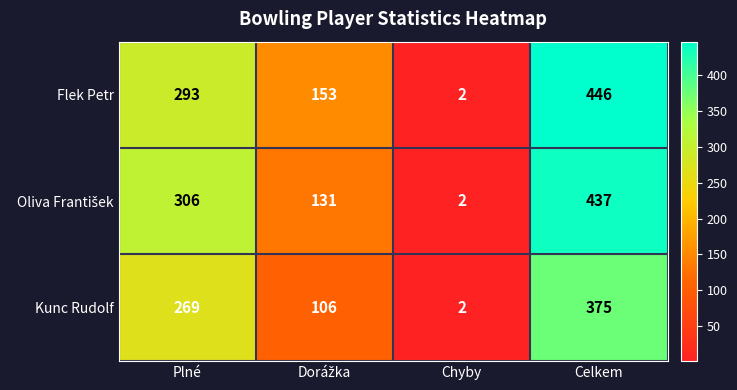

True or false: Kunc Rudolf has a value of 110 at Plné.

False